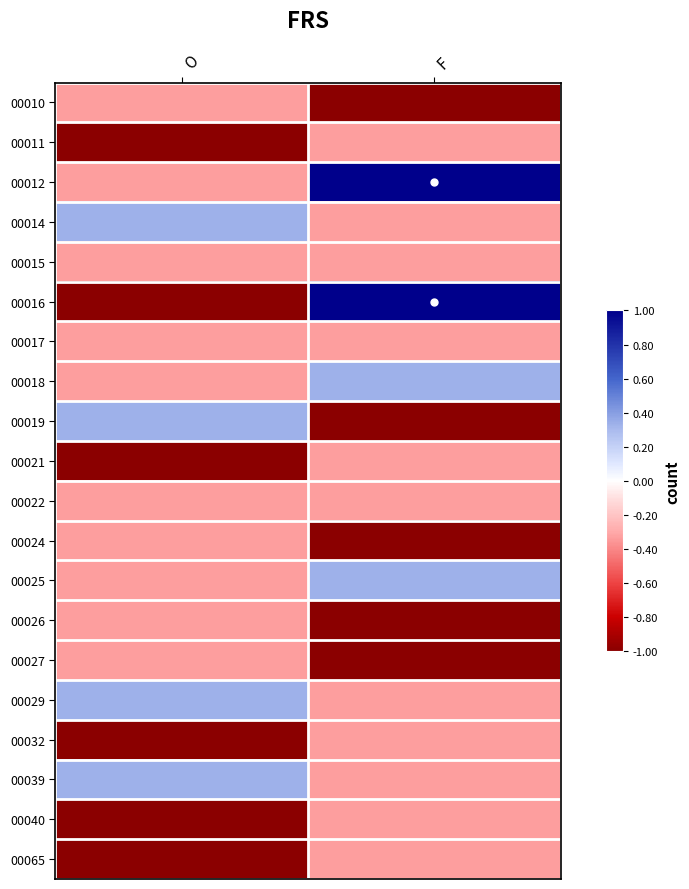

At how many categories does at least one series exceed 0?

2